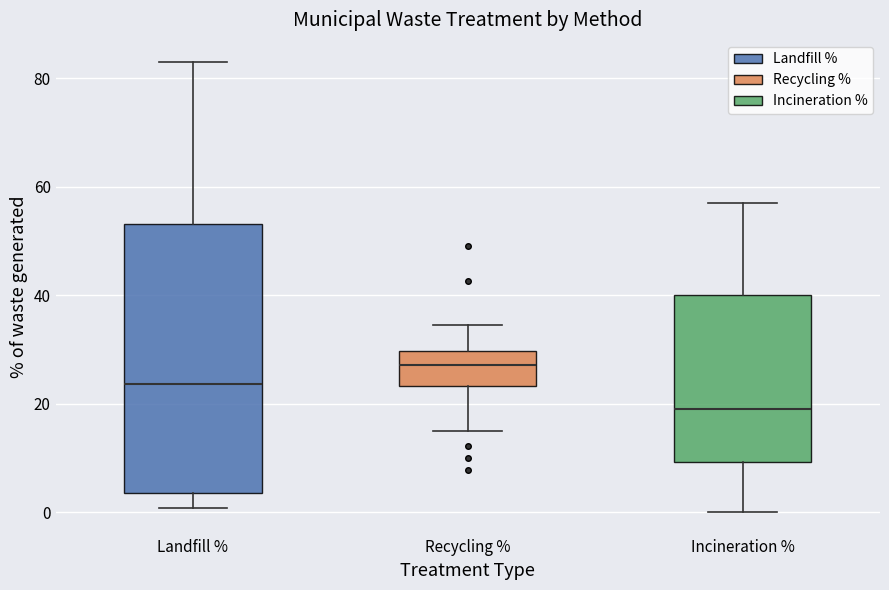

Reading left to right, read every box against the y-axis: the position of its median line, the range the box covers, and the ends of its whiskers. The values are not printed on the chart, so give them approximately, as read against the axis.

Landfill %: median 24, box 4 to 54, whiskers 0 to 82
Recycling %: median 28, box 24 to 30, whiskers 14 to 34
Incineration %: median 20, box 10 to 40, whiskers 0 to 56